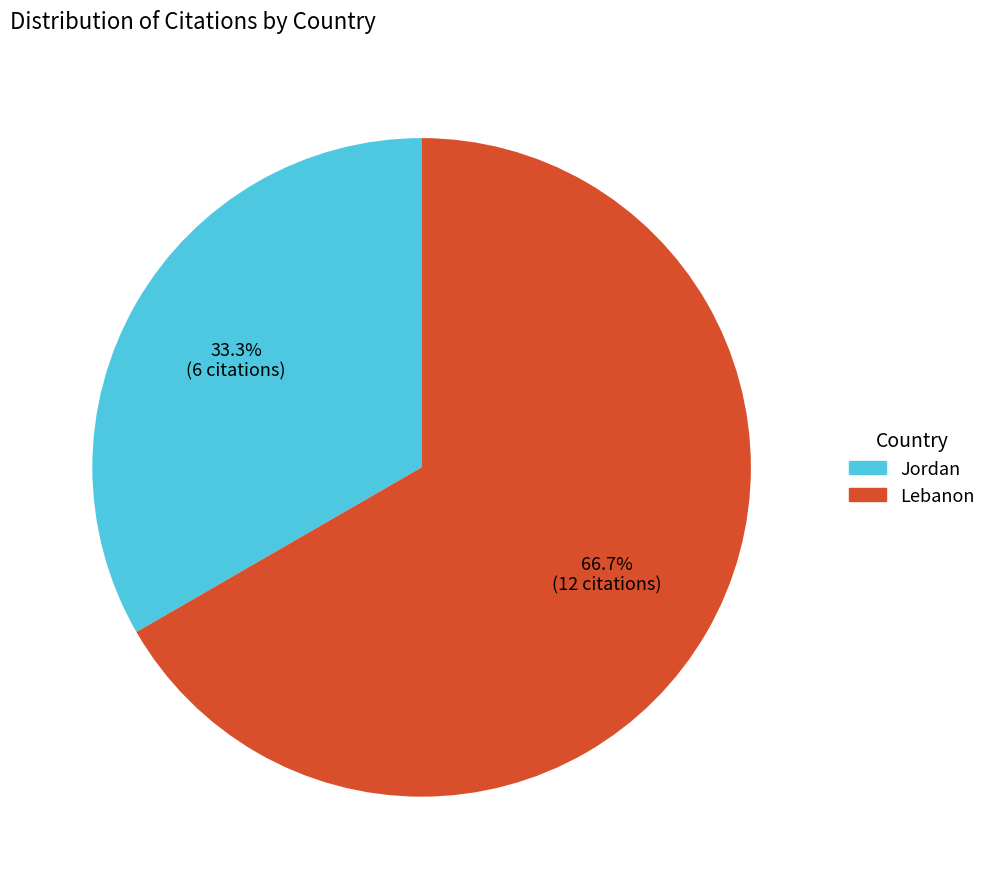

How many segments does this pie chart have?

2